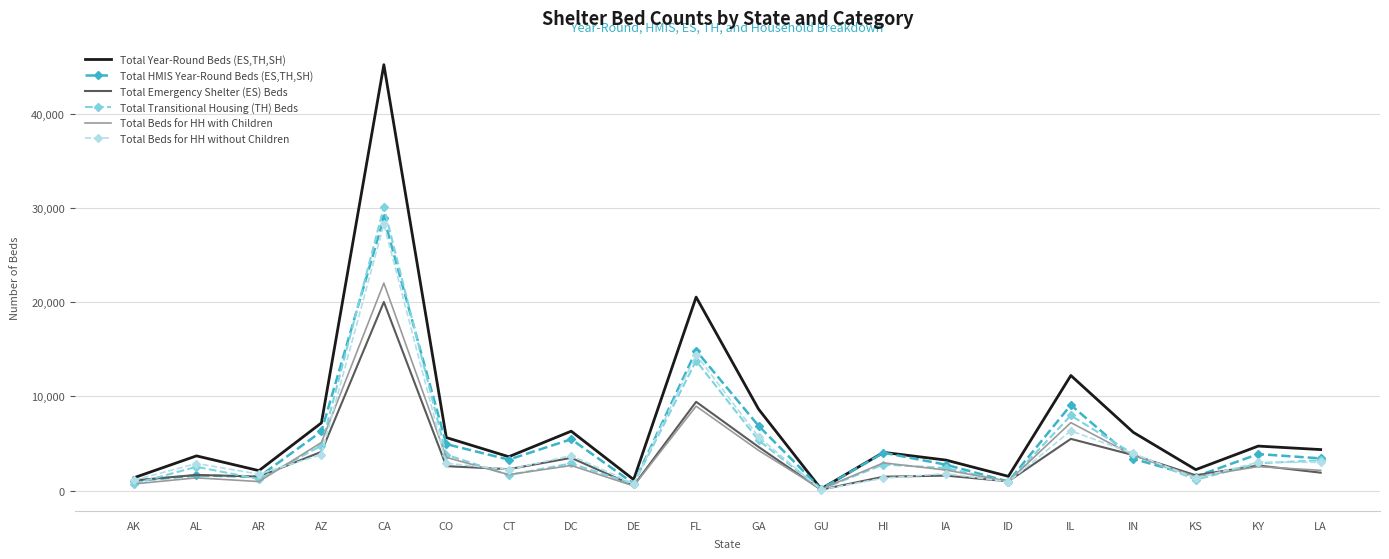

Is the value of Total Year-Round Beds (ES,TH,SH) at IN greater than the value of Total Beds for HH with Children at KS?

Yes